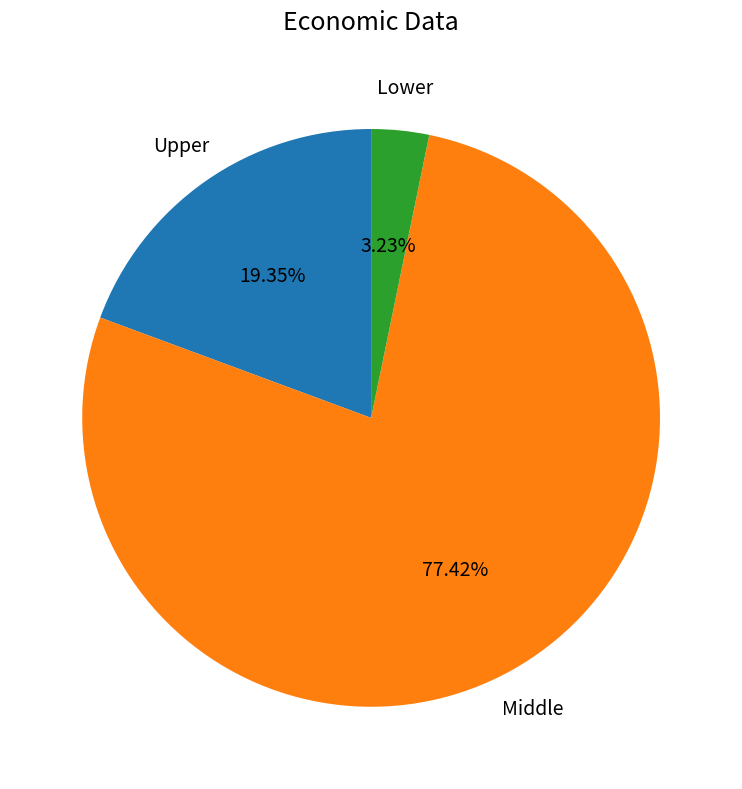

Count the number of slices in the pie.

3